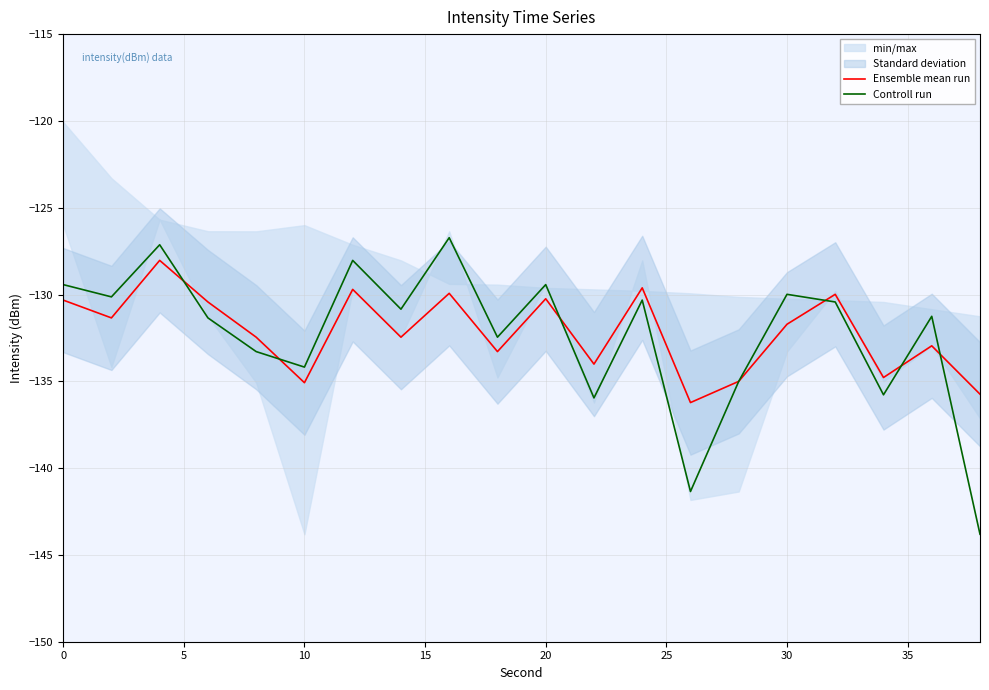

What value does the Controll run series have at 10?

-134.2